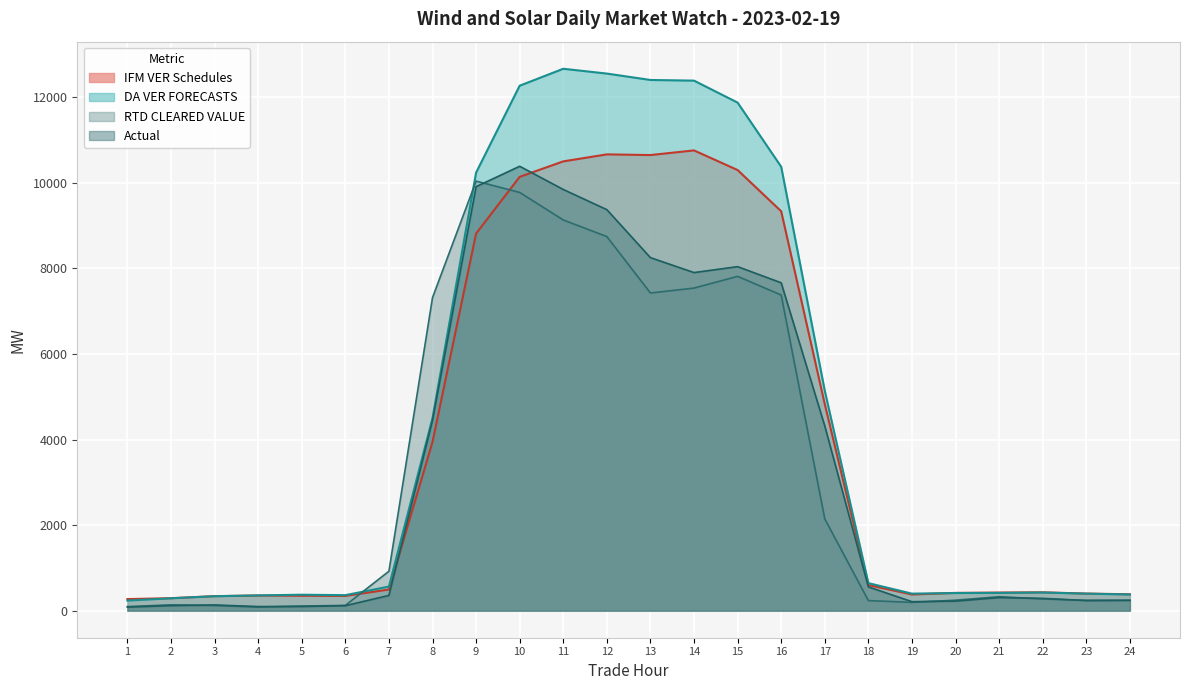

How many data points in Actual are above 355?

12